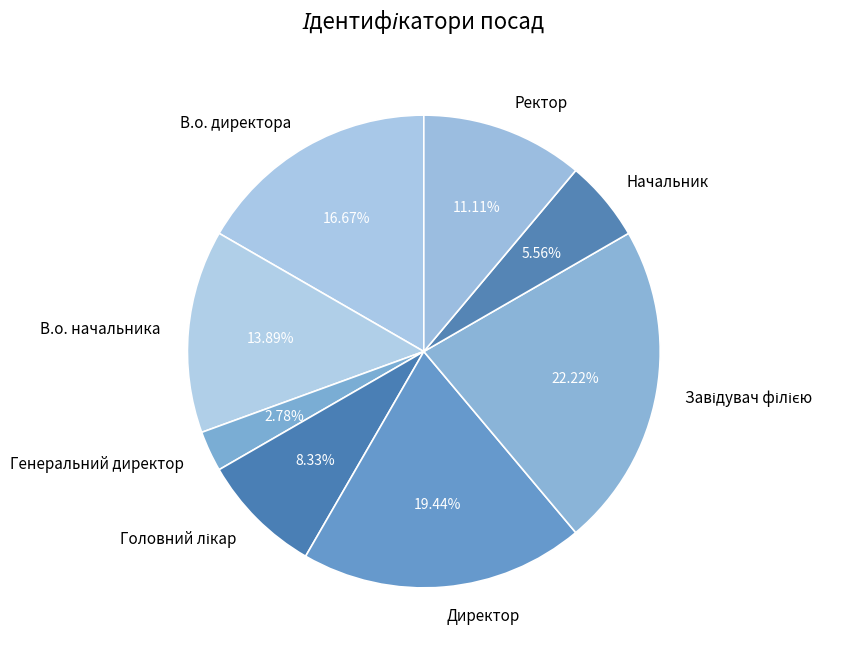

Which category has the smallest portion of the pie?

Генеральний директор